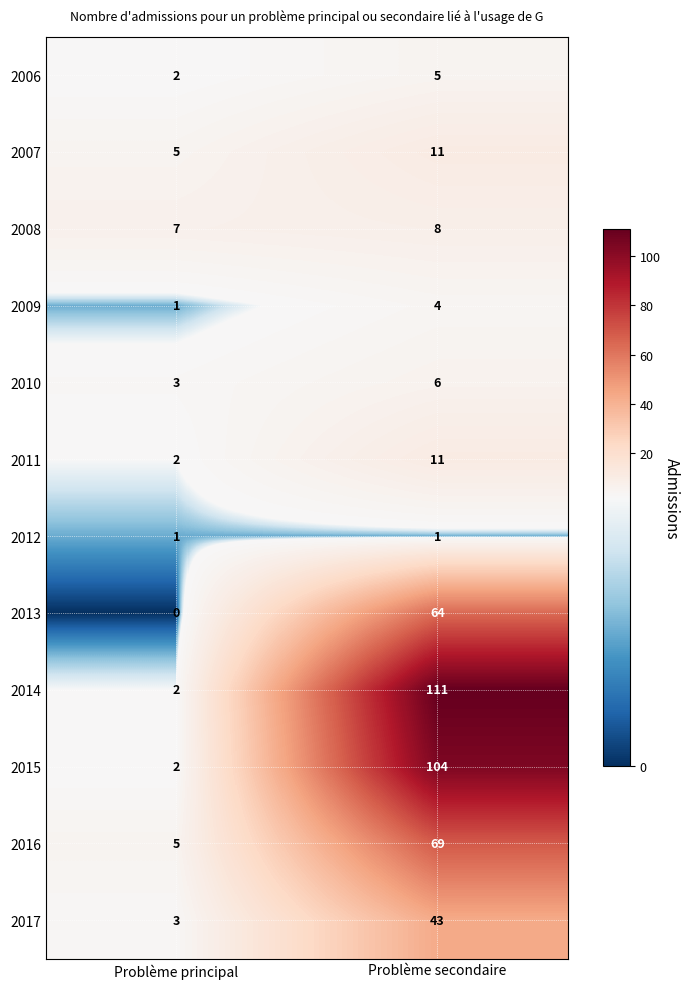

What is the maximum value shown in the chart?

111